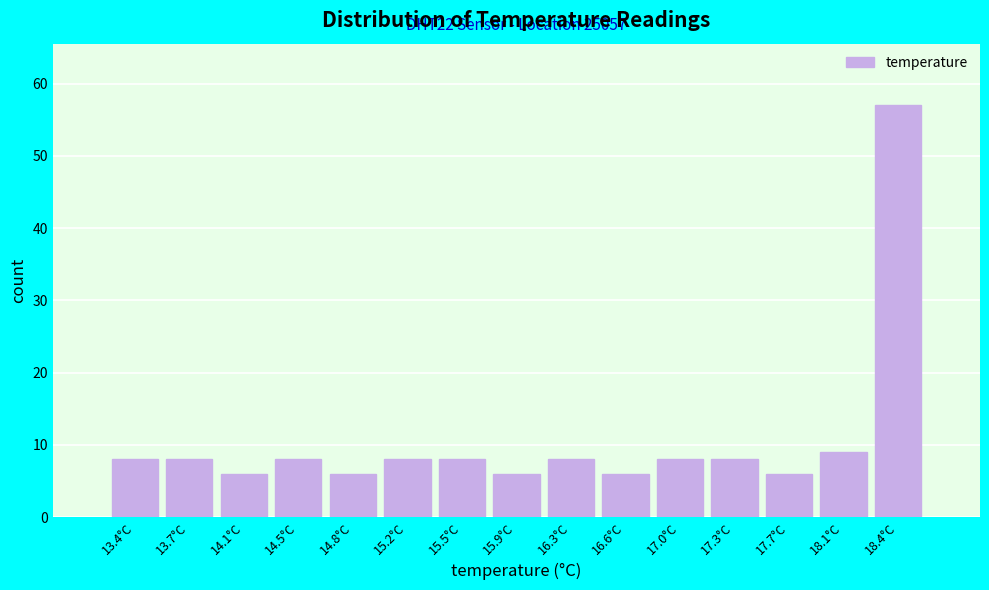

Over which range of the x-axis is the bar tallest?

18.24 to 18.60